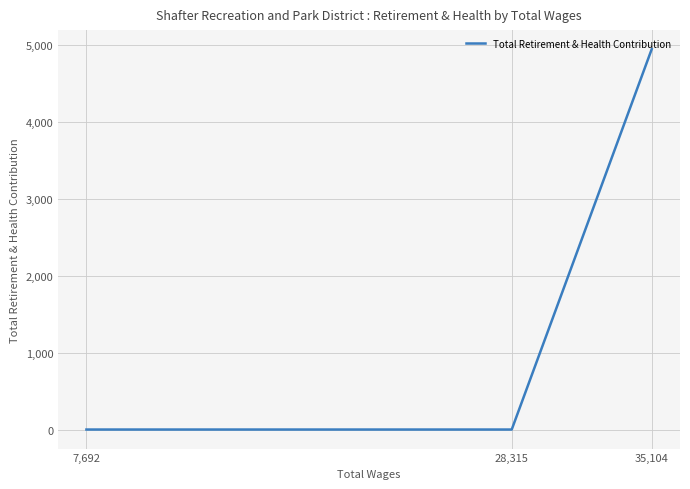

What is the difference between the values at 35,104 and 7,692?

4950